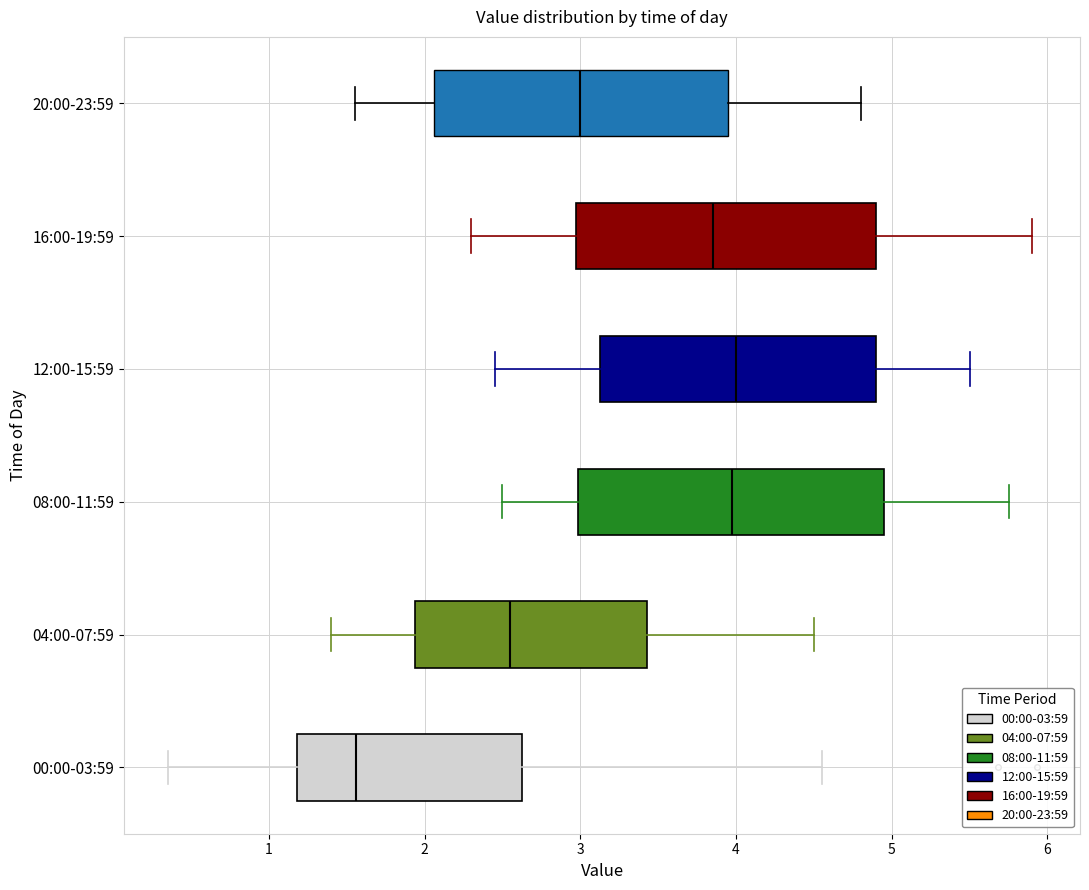

Which box has the furthest to the left median line?

00:00-03:59